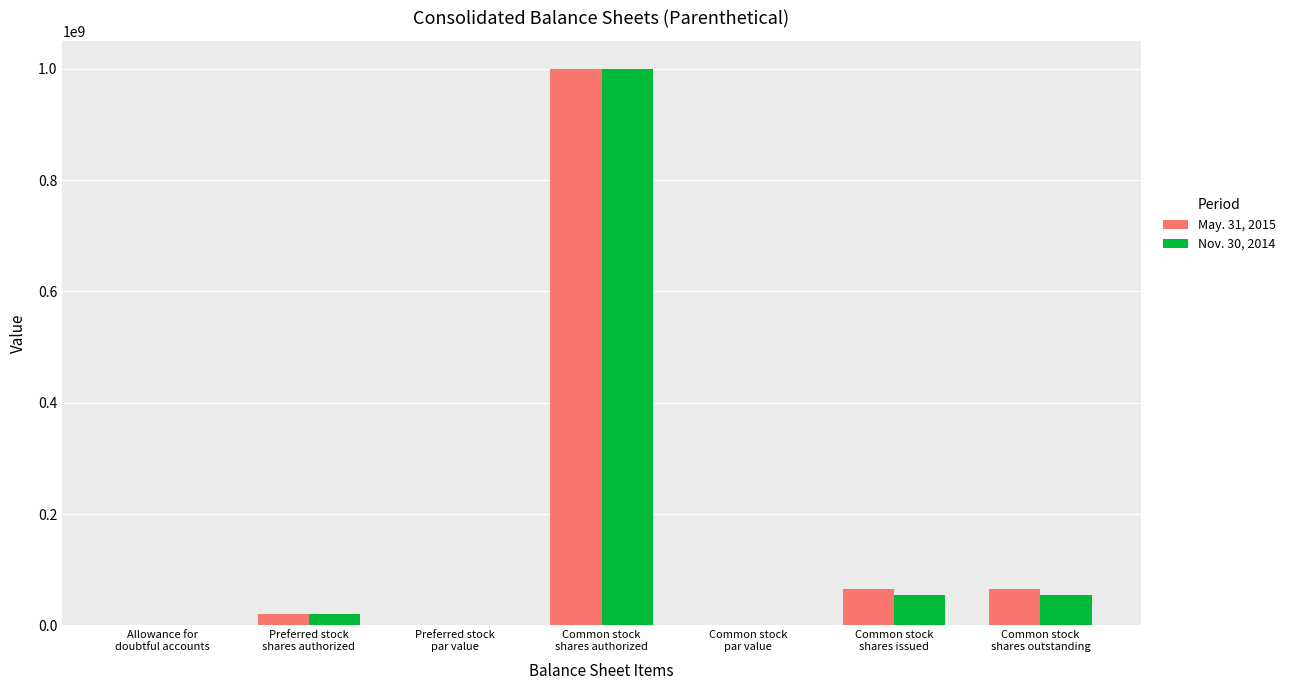

The value of May. 31, 2015 at Common stock
par value is 0.0. True or false?

True